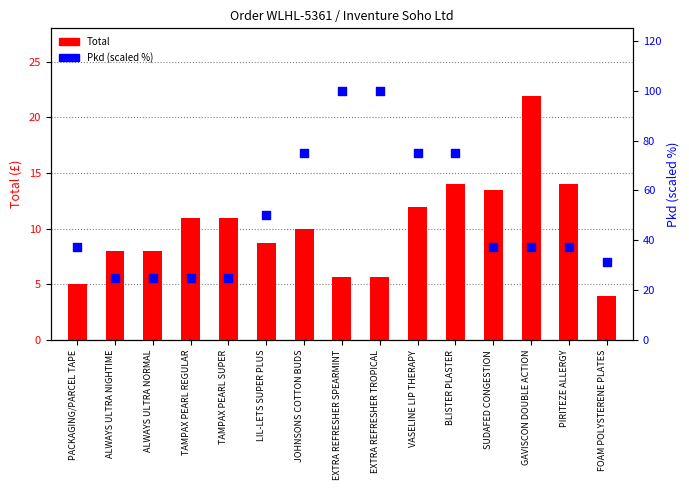

Is the value of Pkd (scaled %) at PACKAGING/PARCEL TAPE greater than the value of Total at ALWAYS ULTRA NIGHTIME?

Yes